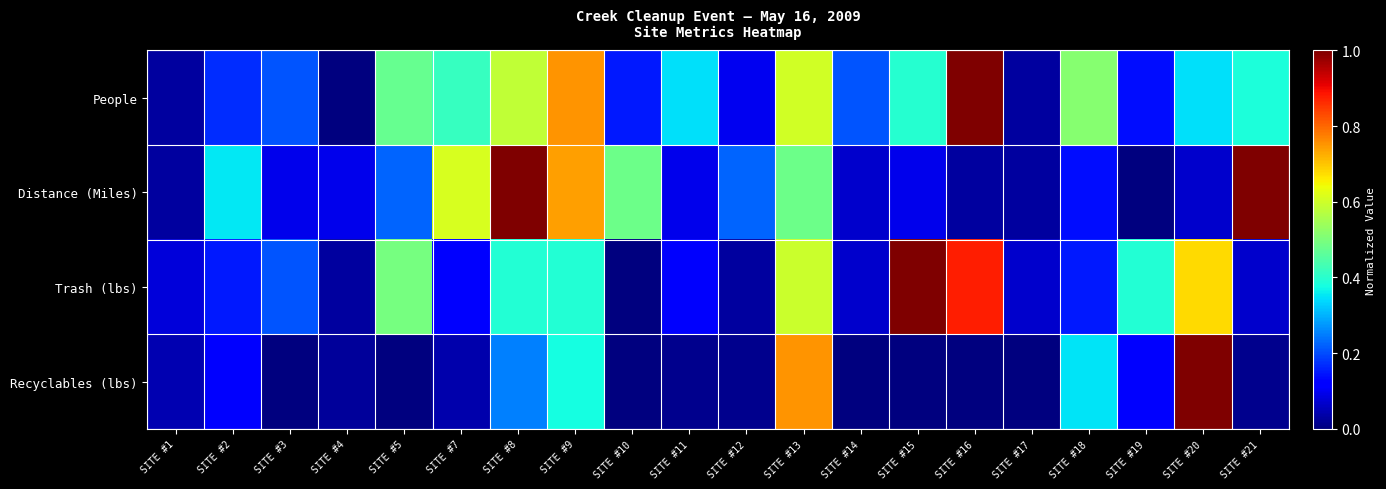

Which series has the largest range (max minus min)?

People